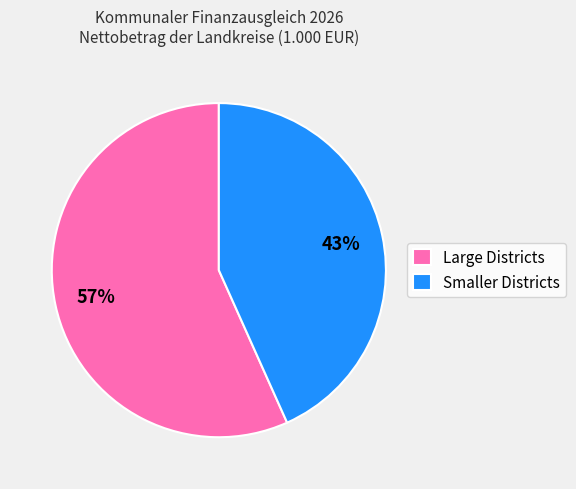

True or false: Large Districts accounts for 63% of the total.

False